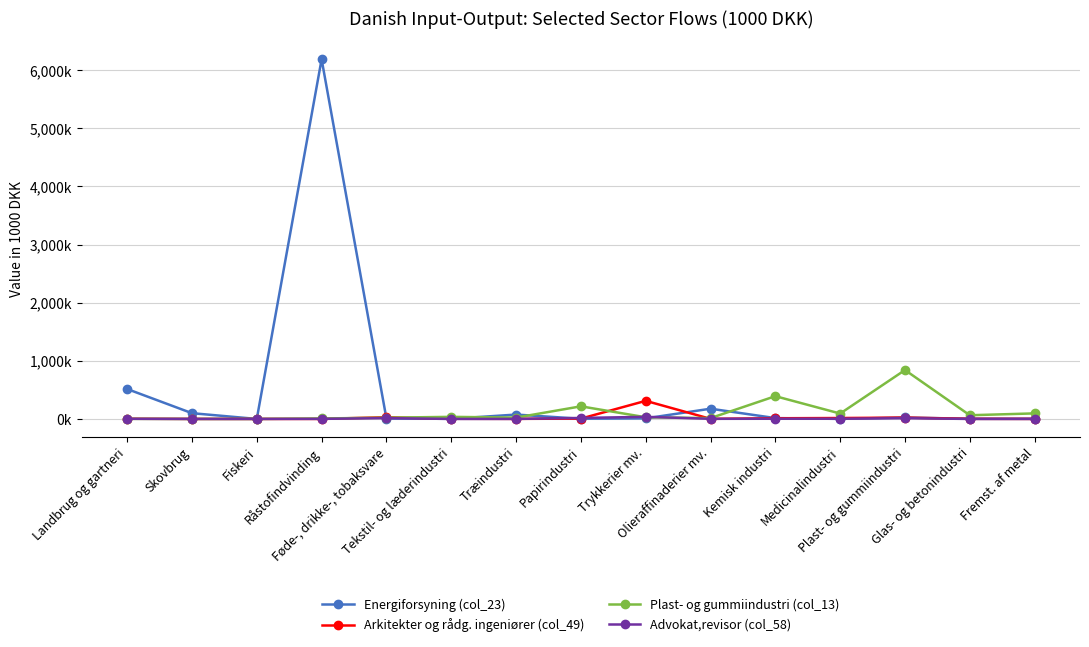

What is the total value across all series at Tekstil- og læderindustri?

40729.8